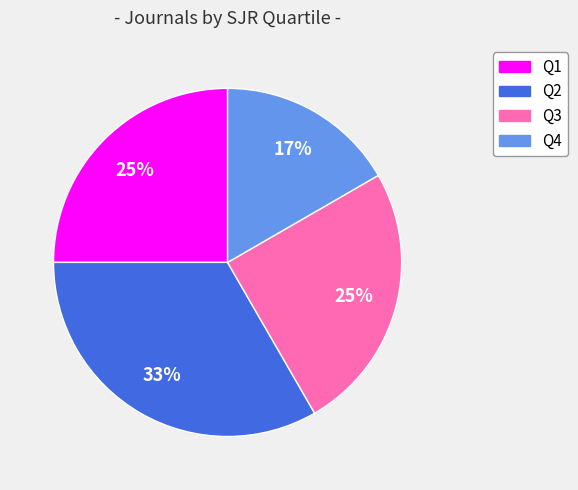

Do Q3 and Q4 together represent more than half of the pie?

No